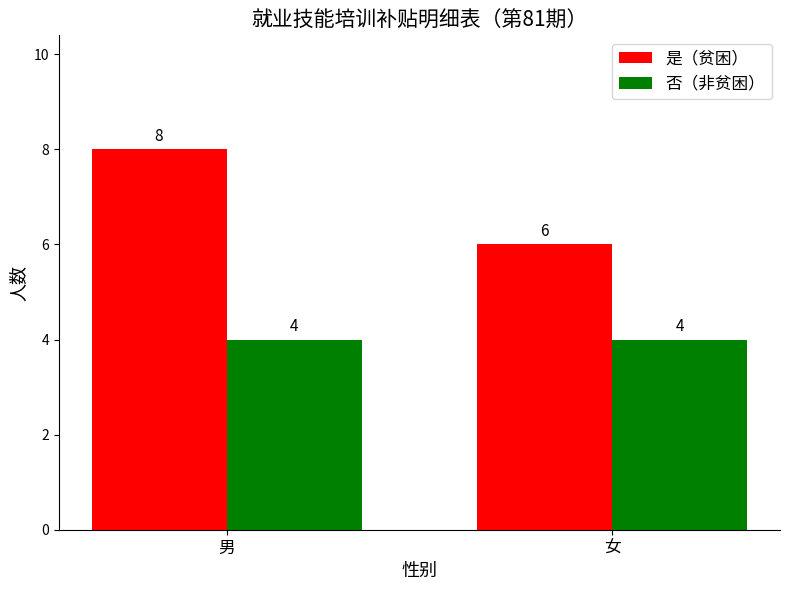

What value does the 是（贫困） series have at 男?

8